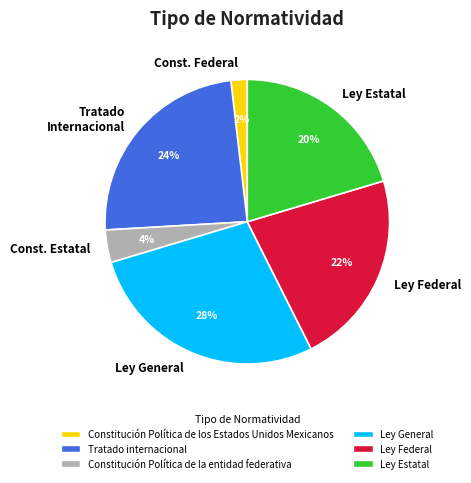

Between Const. Estatal and Tratado Internacional, which is larger?

Tratado Internacional